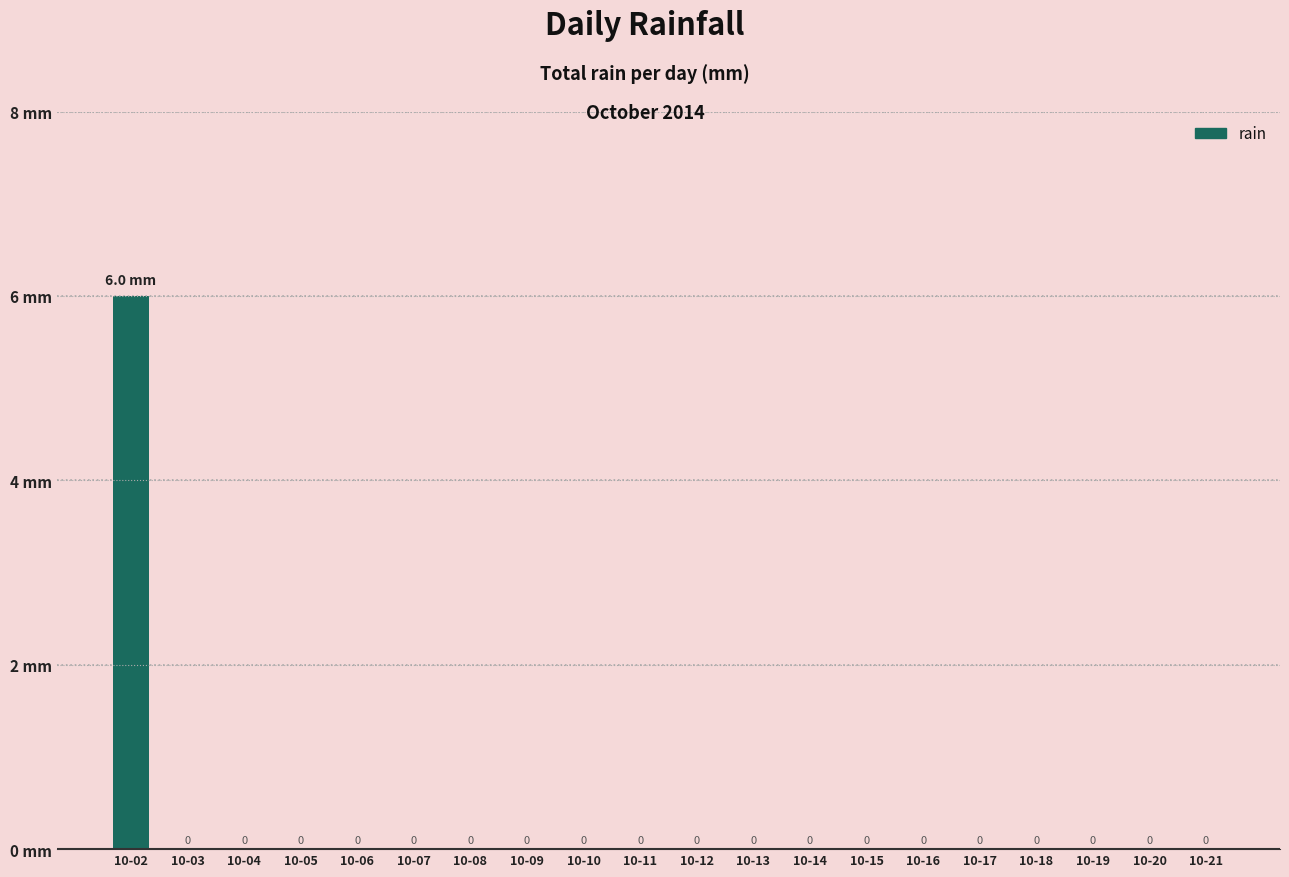

Which category has the highest value across all series?

10-02